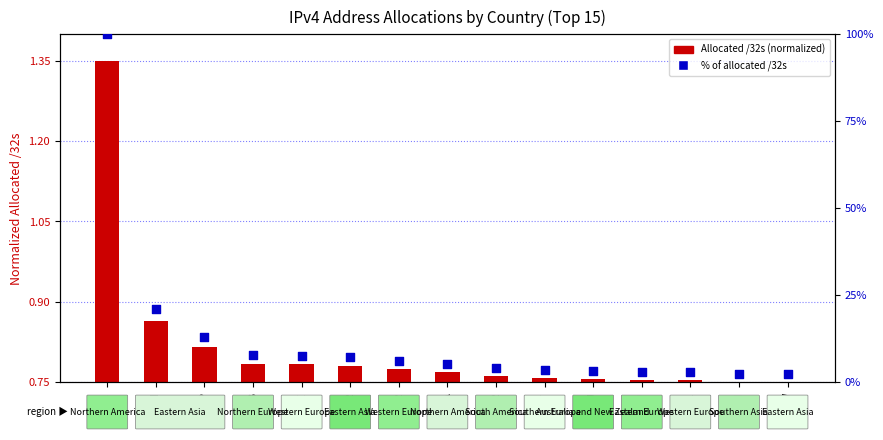

What is the ratio of the value at GB to the value at FR?

1.3